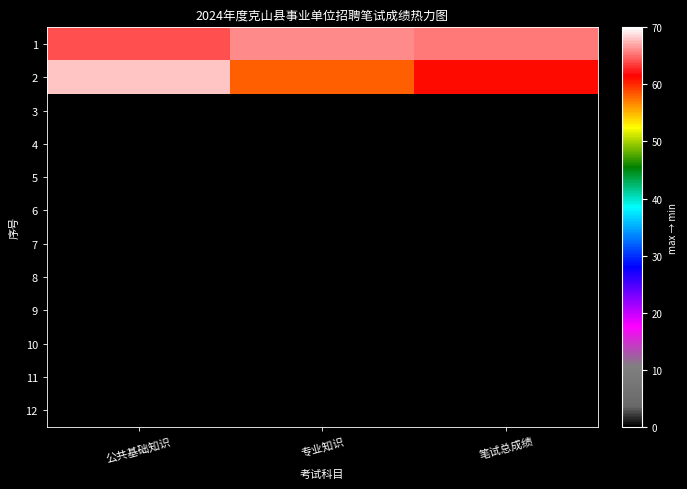

At 专业知识, list the series in order from largest to smallest.

1, 2, 3, 4, 5, 6, 7, 8, 9, 10, 11, 12